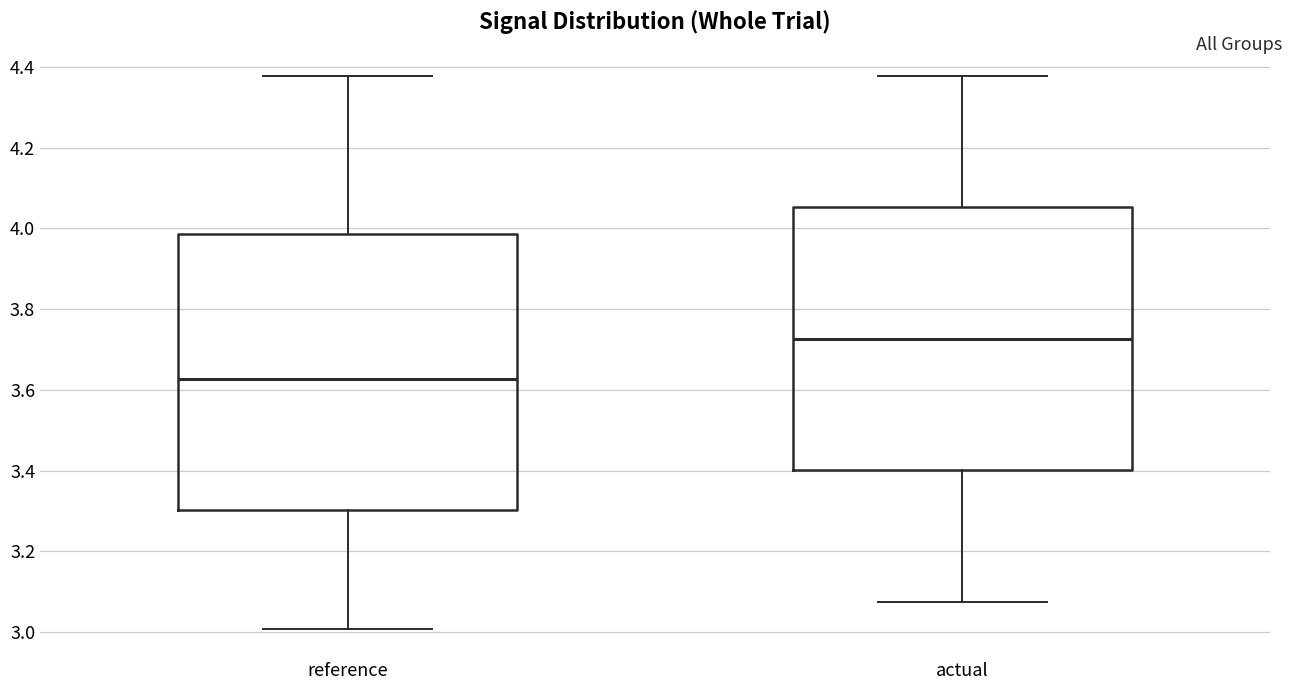

Comparing the boxes themselves (not the whiskers), which one is the tallest?

reference